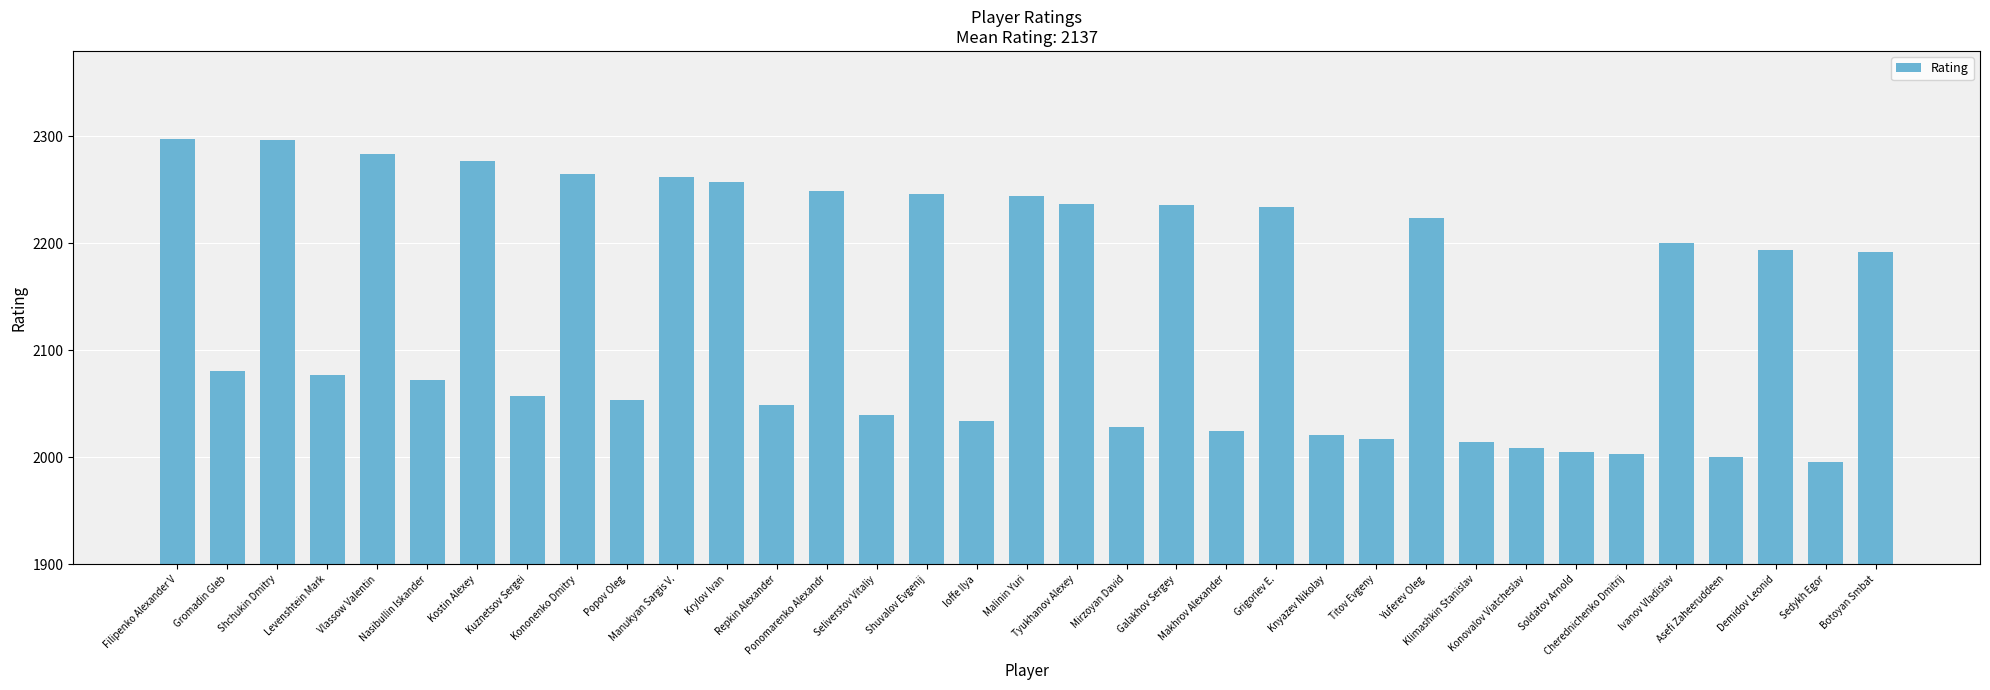

Is it true that the value at Mirzoyan David is 2028?

True